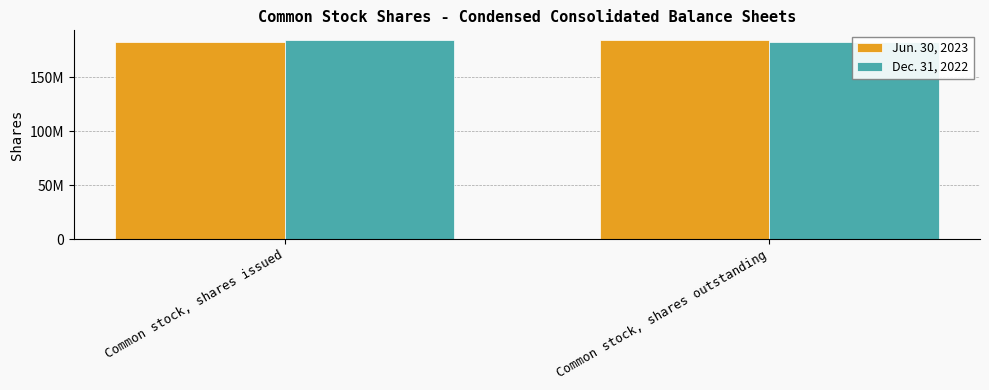

What are all the series names shown in the legend?

Jun. 30, 2023, Dec. 31, 2022